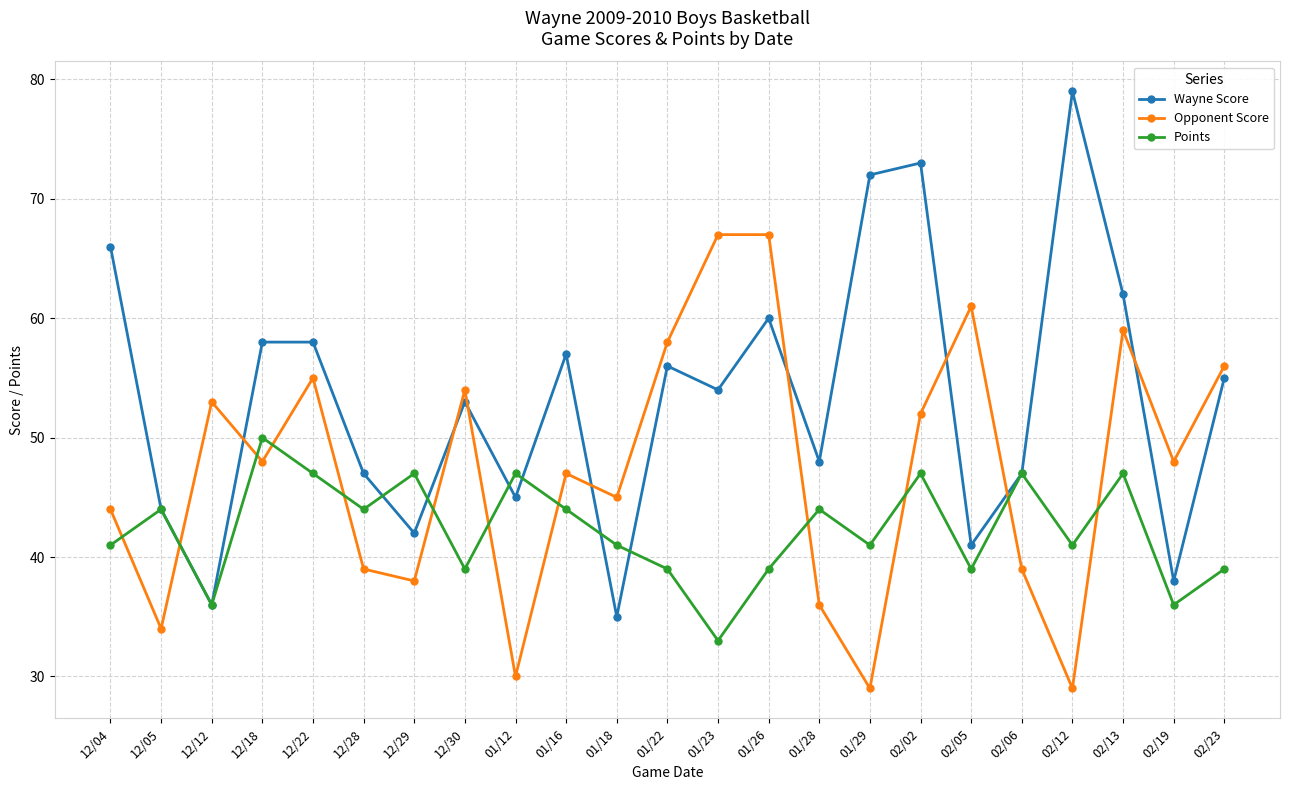

What is the difference between the highest and lowest values at 12/29?

9